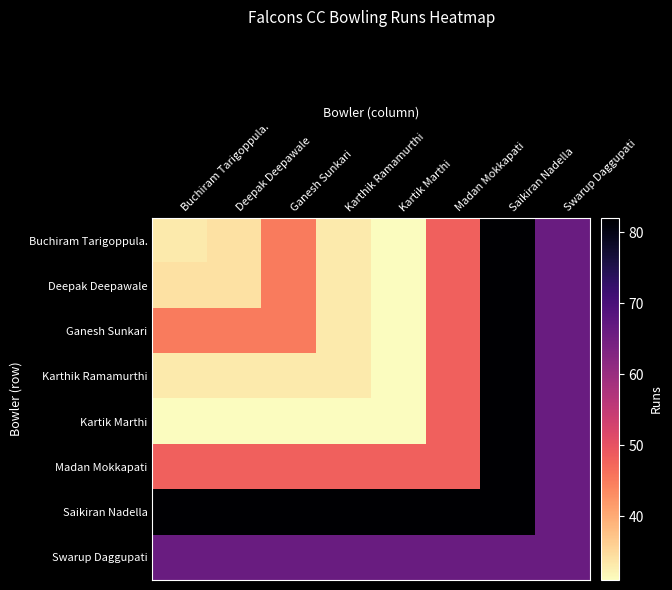

Rank the series at Swarup Daggupati from highest to lowest value.

Buchiram Tarigoppula., Deepak Deepawale, Ganesh Sunkari, Karthik Ramamurthi, Kartik Marthi, Madan Mokkapati, Saikiran Nadella, Swarup Daggupati